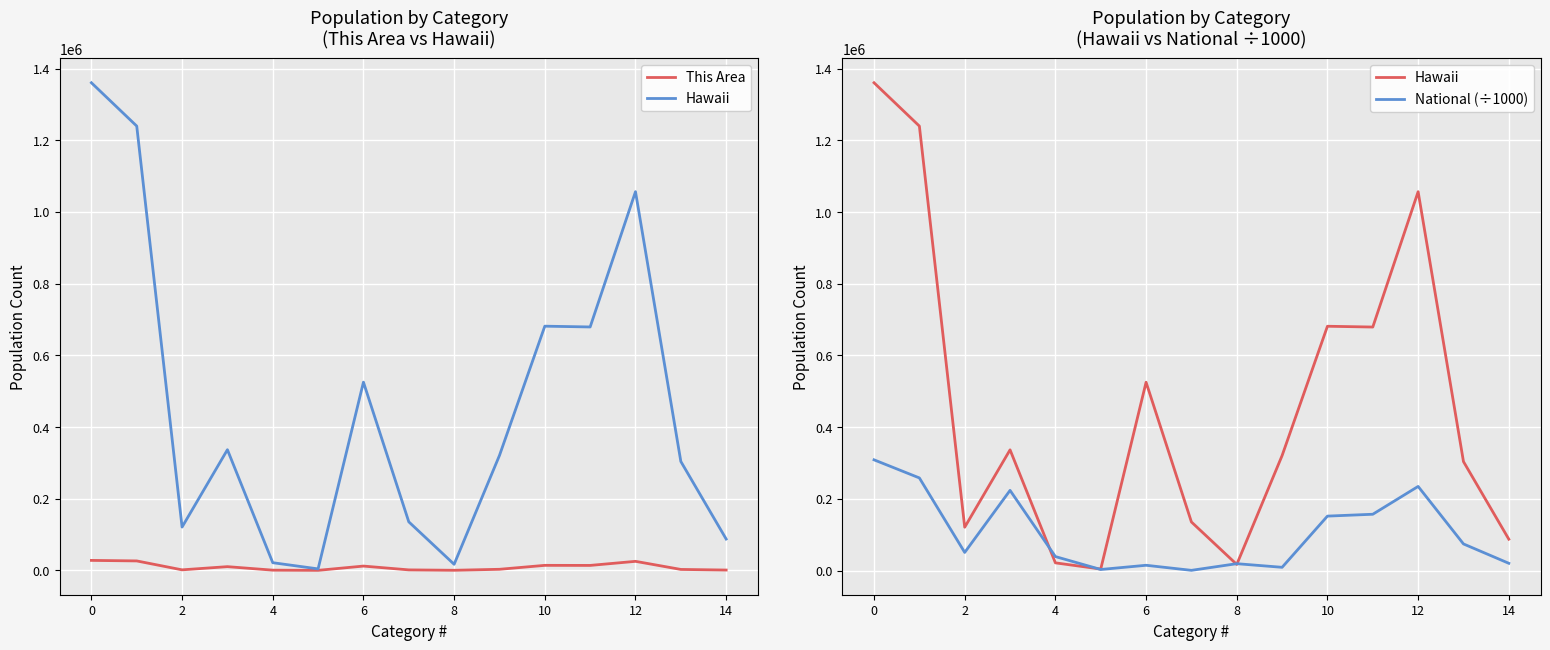

How many categories are shown in the chart?

15